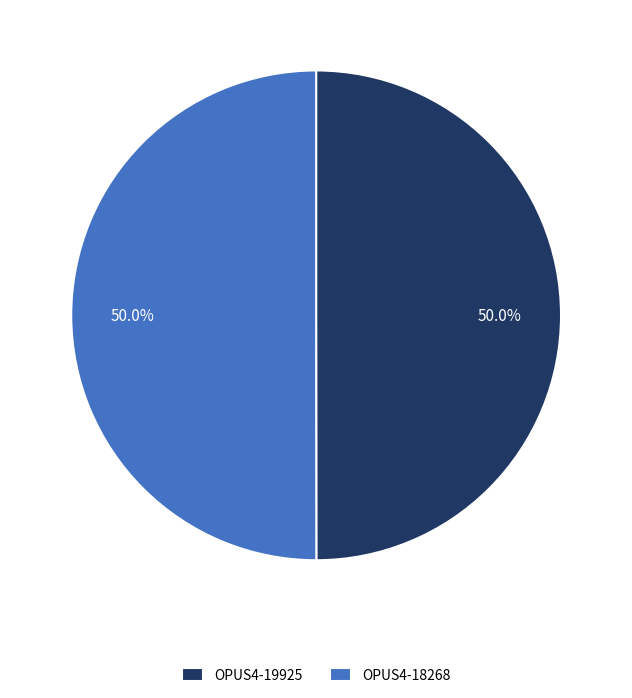

What percentage is NOT represented by OPUS4-19925?

50.0%